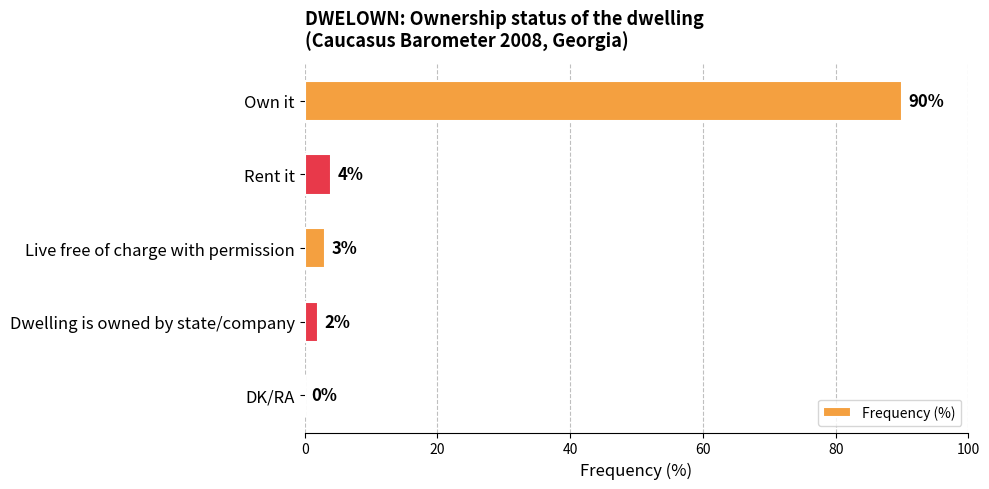

Reading bottom to top, extract all data points from this chart.

DK/RA=0	Dwelling is owned by state/company=2	Live free of charge with permission=3	Rent it=4	Own it=90